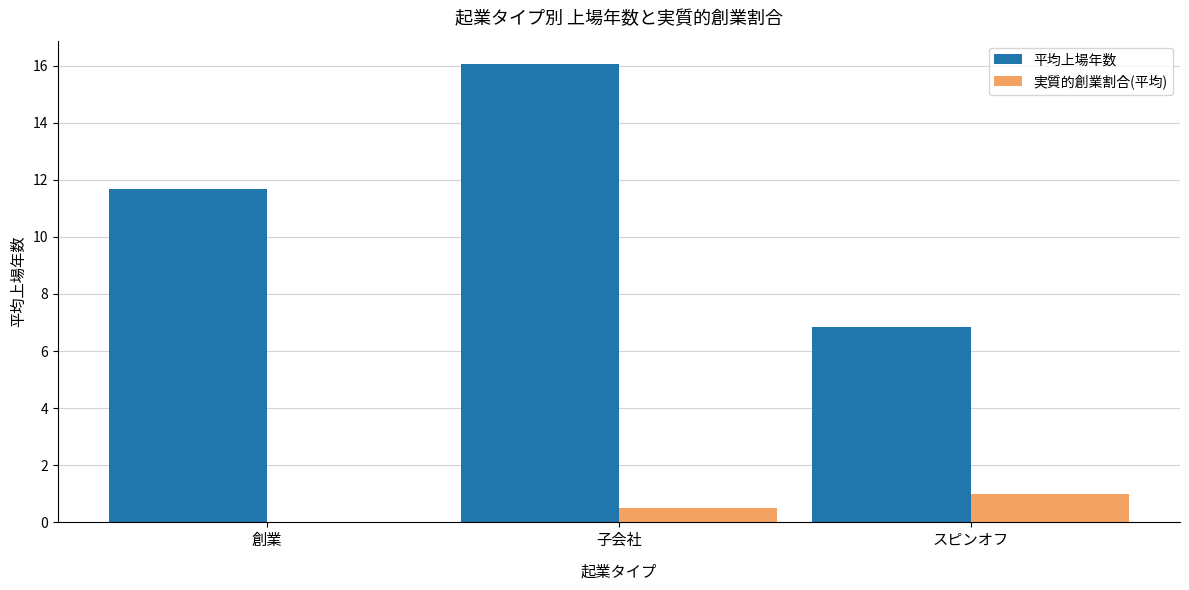

Which series changed the most between 子会社 and スピンオフ?

平均上場年数